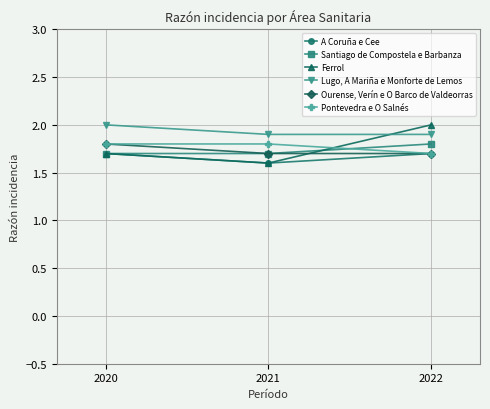

What is the difference between the maximum and minimum values in the A Coruña e Cee series?

0.1